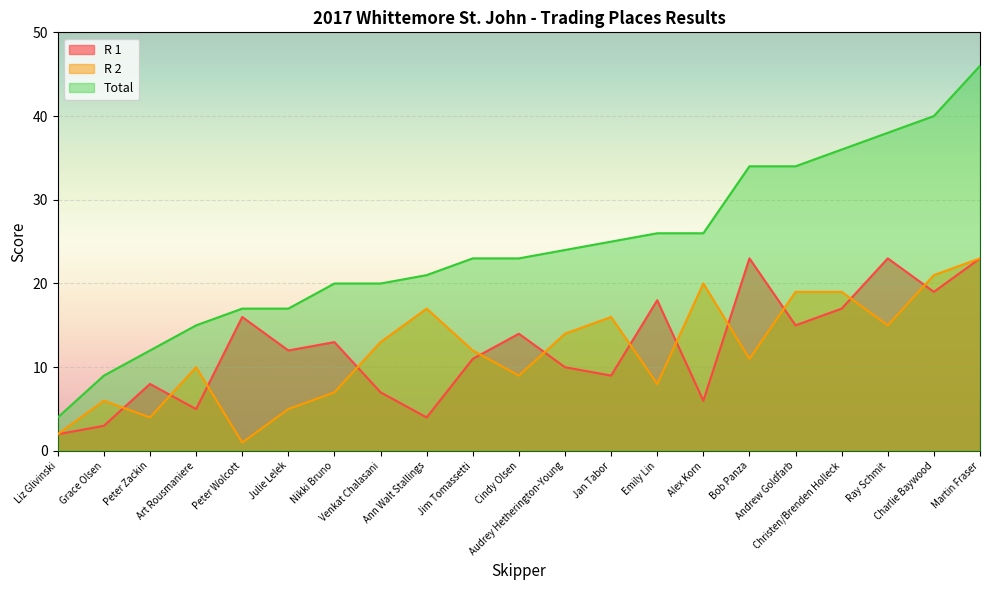

Which series changed the most between Cindy Olsen and Alex Korn?

R 2